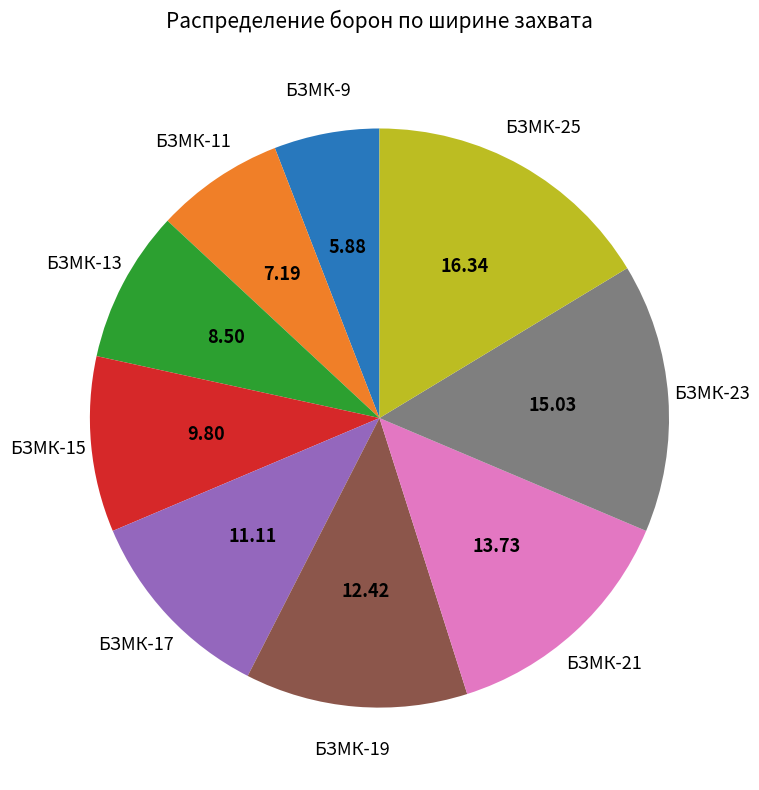

Is there a majority slice in this chart?

No